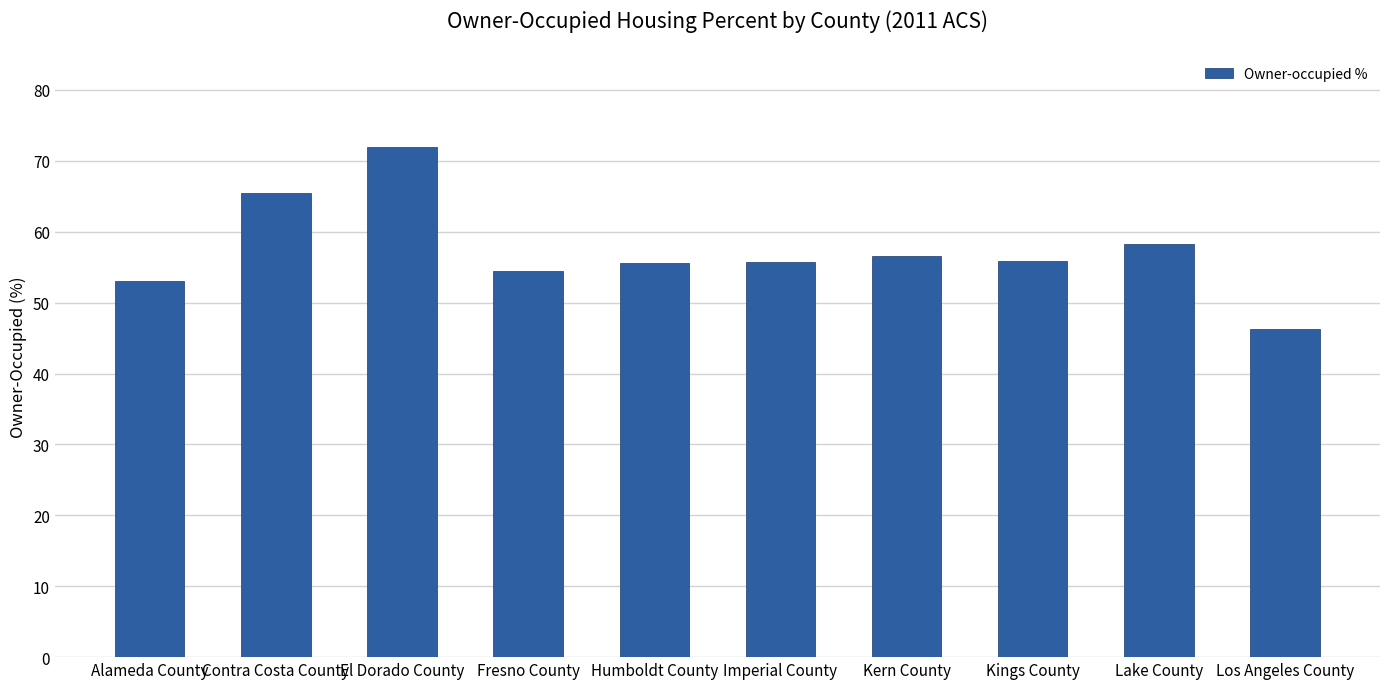

Approximately how many times larger is the value at Imperial County compared to Kern County?

1.0